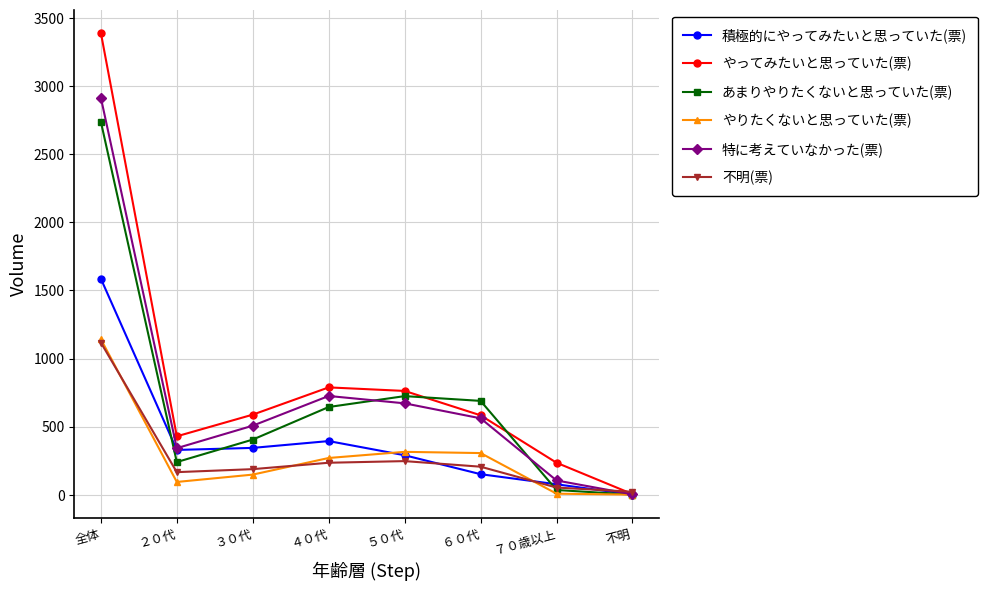

Which series changed the most between ３０代 and ７０歳以上?

特に考えていなかった(票)